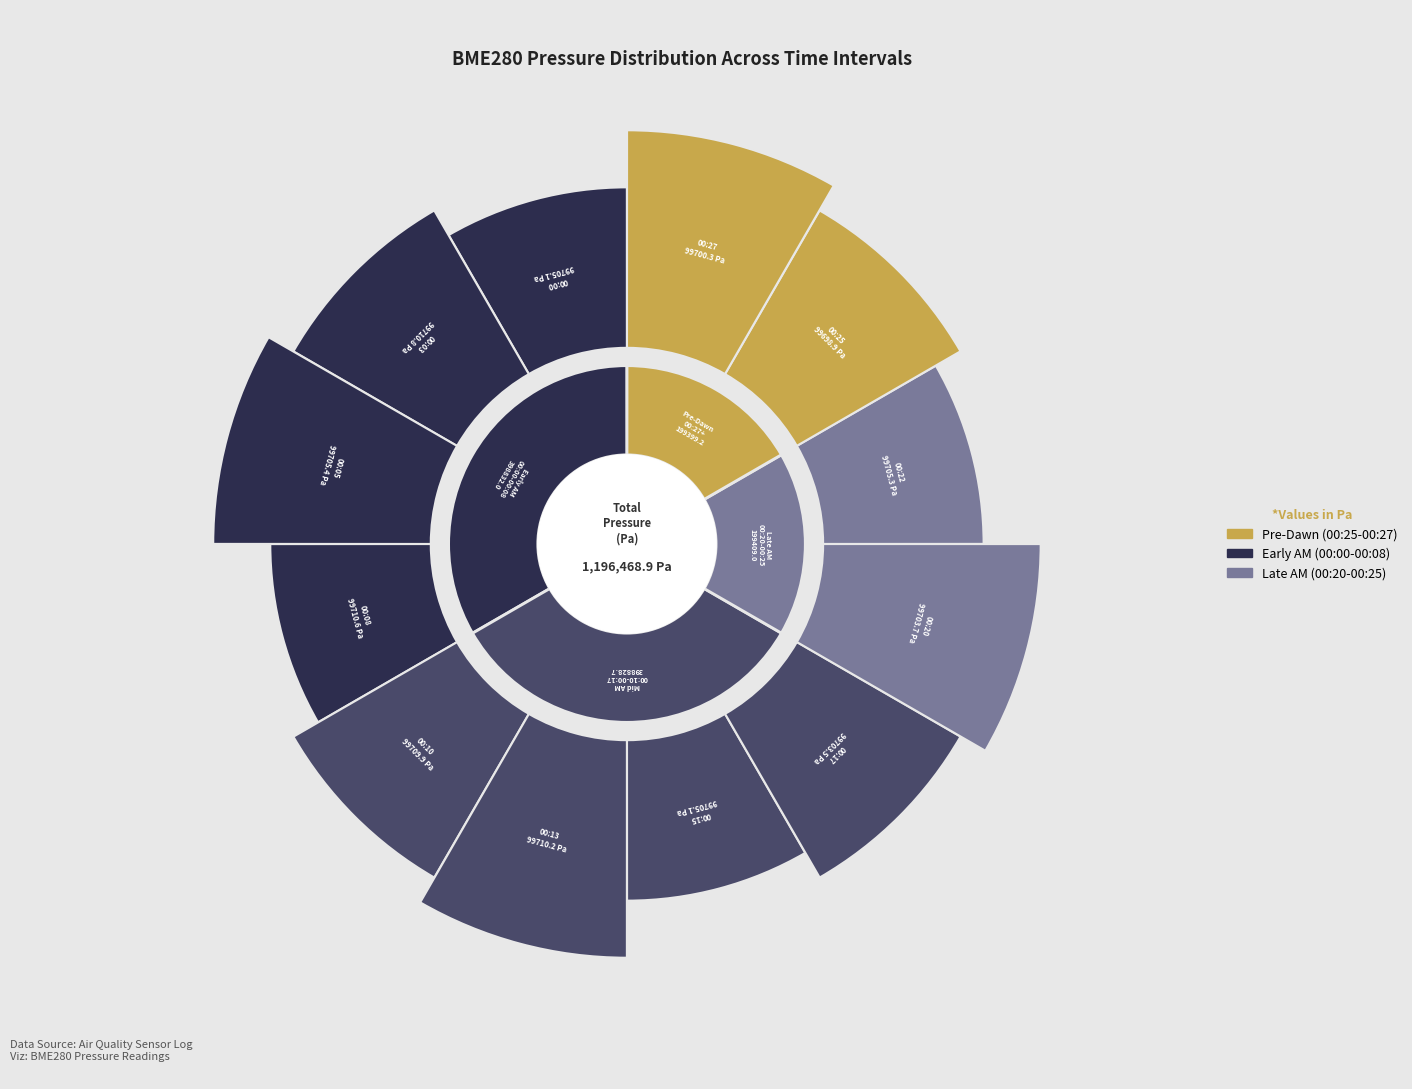

Does any single category account for the majority?

No